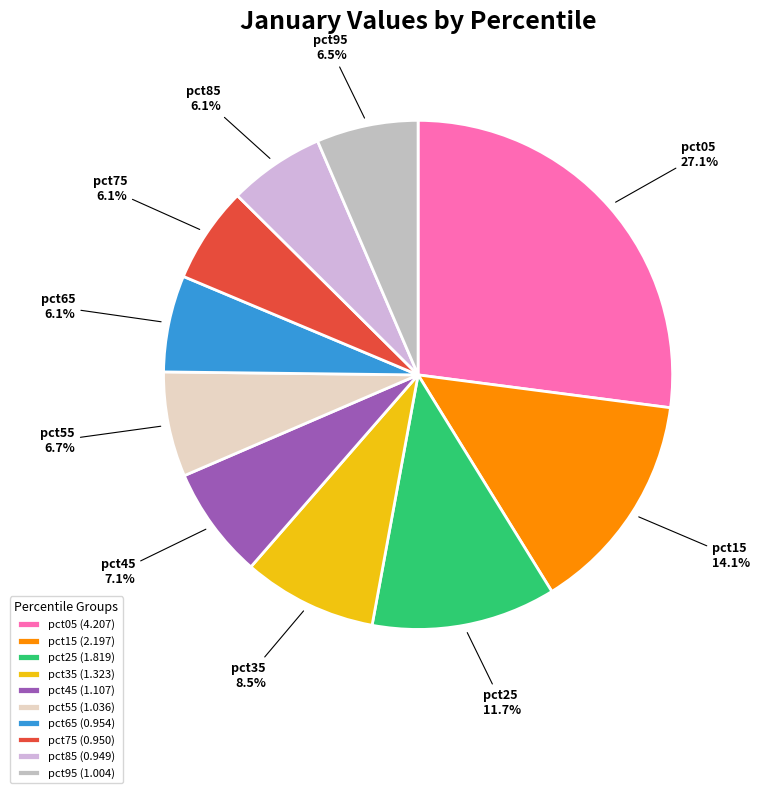

Does pct65 account for over 50% of the chart?

No